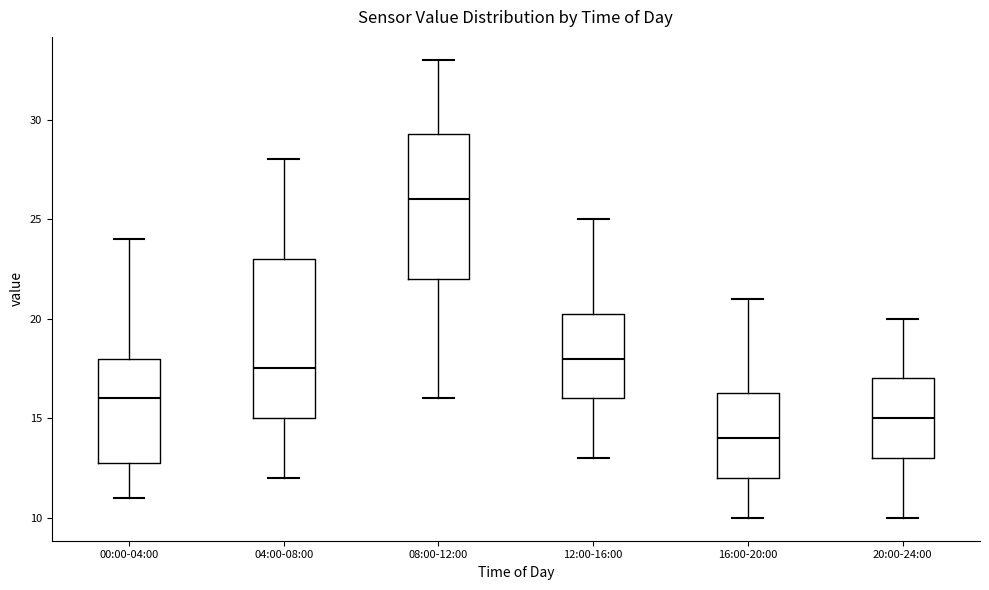

Reading left to right, transcribe this box plot: for each box, give where its median line is, the range the box spans, and where its two whiskers end, as read against the y-axis. The values are not printed on the chart, so give them approximately, as read against the axis.

00:00-04:00: median 16.0, box 13.0 to 18.0, whiskers 11.0 to 24.0
04:00-08:00: median 17.5, box 15.0 to 23.0, whiskers 12.0 to 28.0
08:00-12:00: median 26.0, box 22.0 to 29.5, whiskers 16.0 to 33.0
12:00-16:00: median 18.0, box 16.0 to 20.5, whiskers 13.0 to 25.0
16:00-20:00: median 14.0, box 12.0 to 16.5, whiskers 10.0 to 21.0
20:00-24:00: median 15.0, box 13.0 to 17.0, whiskers 10.0 to 20.0